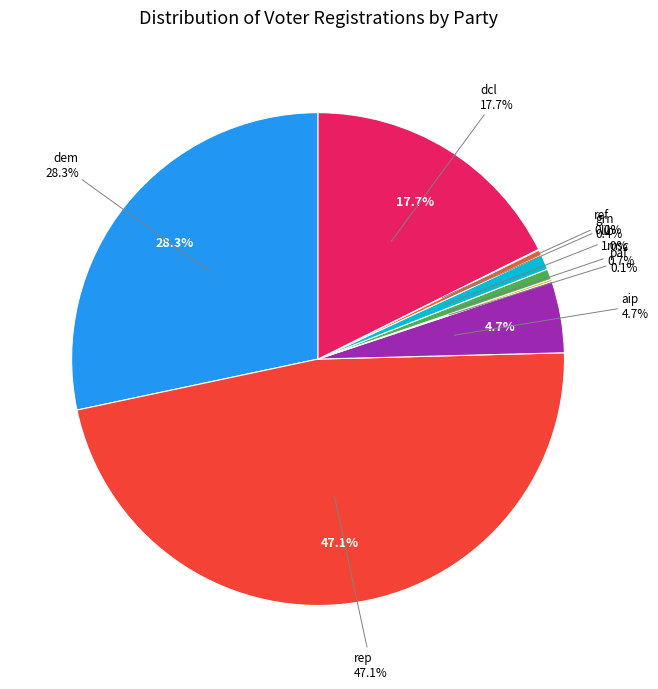

What percentage is NOT represented by aip?

95.3%